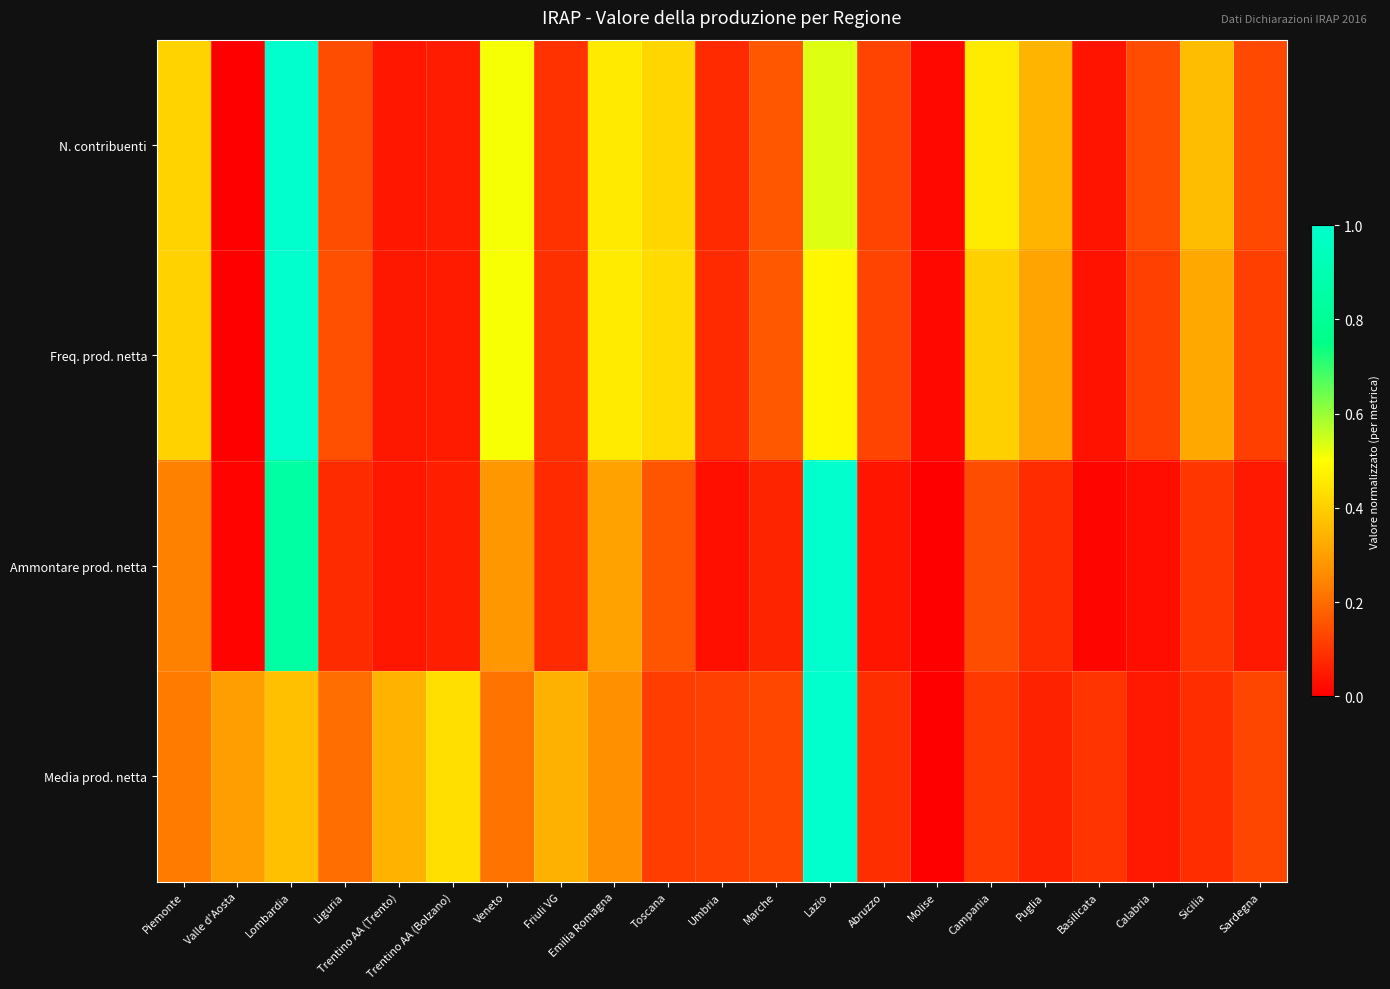

Which series changed the most between Piemonte and Abruzzo?

N. contribuenti